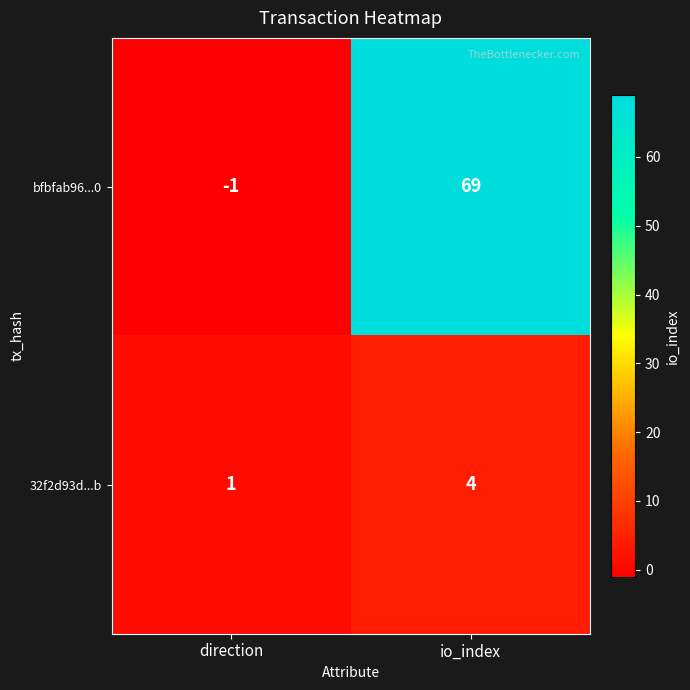

How many data points does each series have?

2